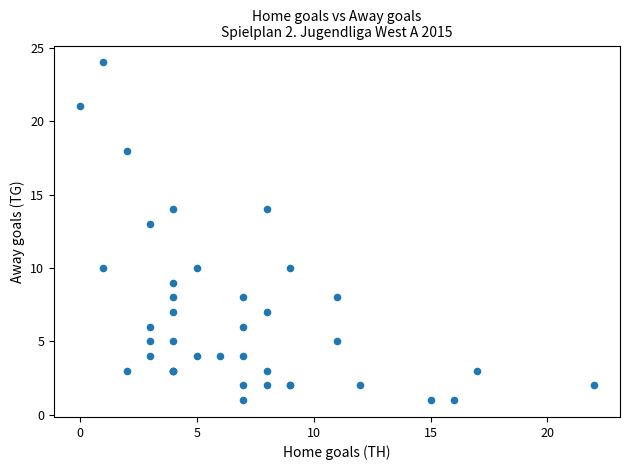

What Y value in the scatter plot is closest to 12?

13